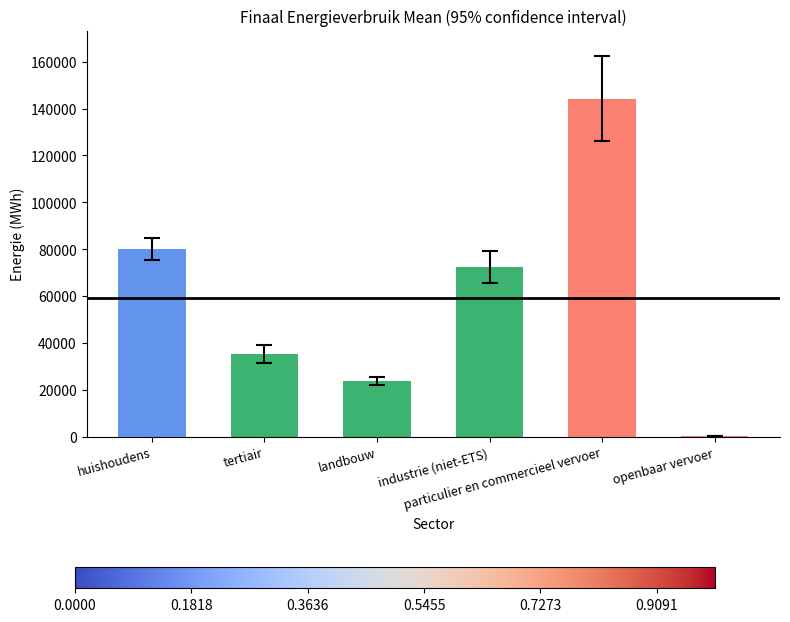

What is the sum of all values?

356455.8